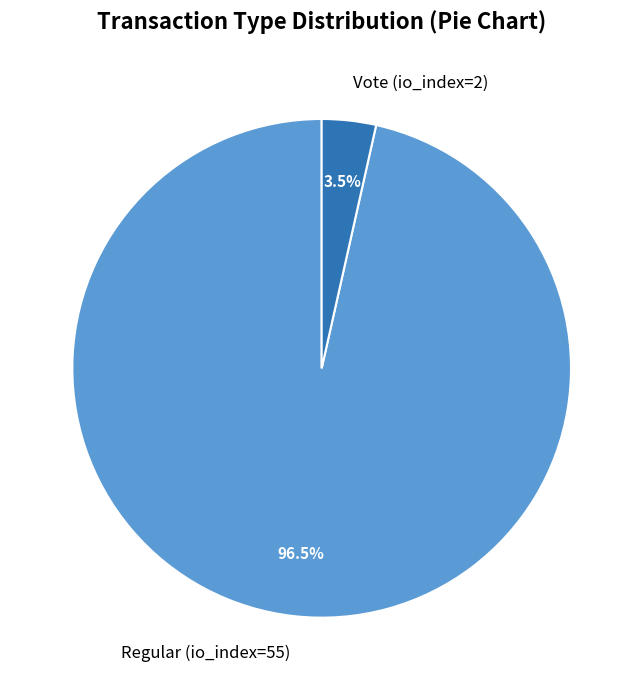

Does Vote (io_index=2) represent more than half of the total?

No